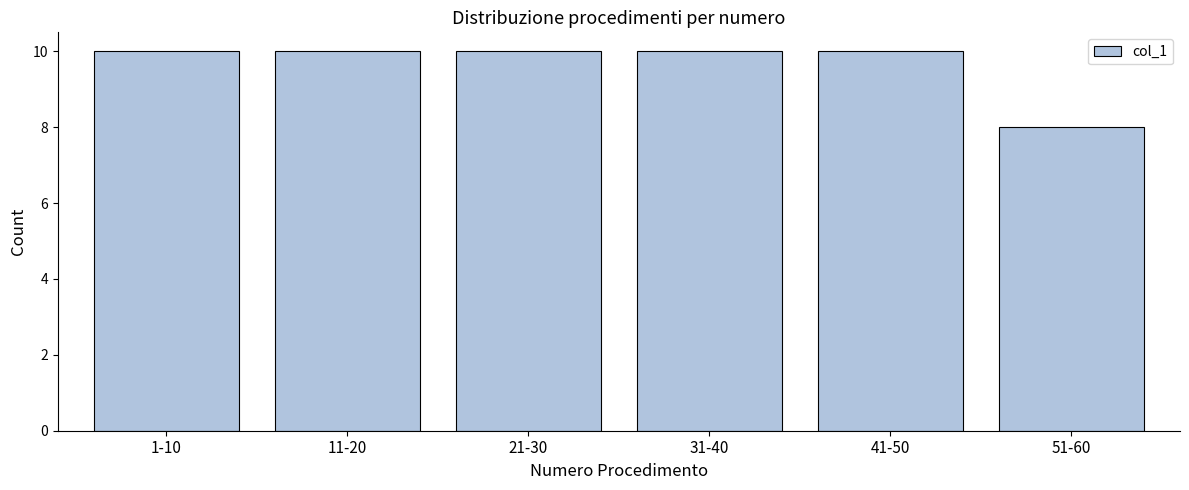

Reading left to right, transcribe all the data shown in this chart.

1-10=10	11-20=10	21-30=10	31-40=10	41-50=10	51-60=8